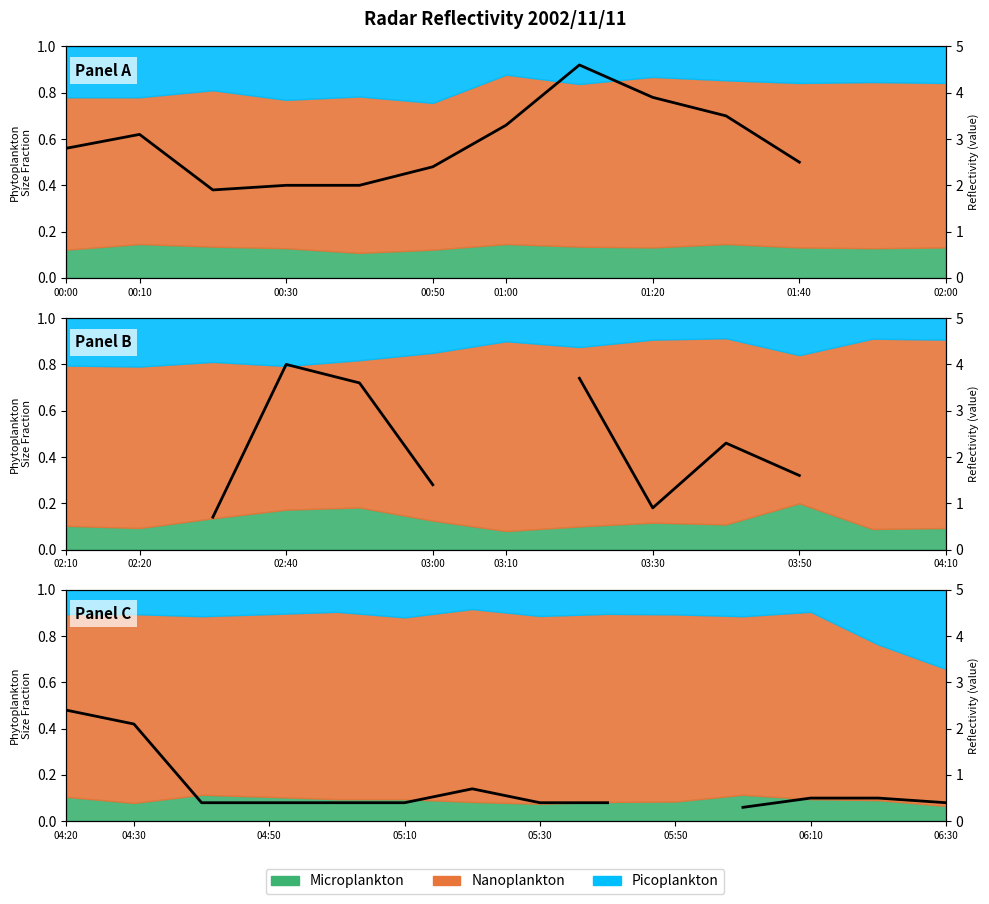

Which label corresponds to the largest value in the chart?

04:20